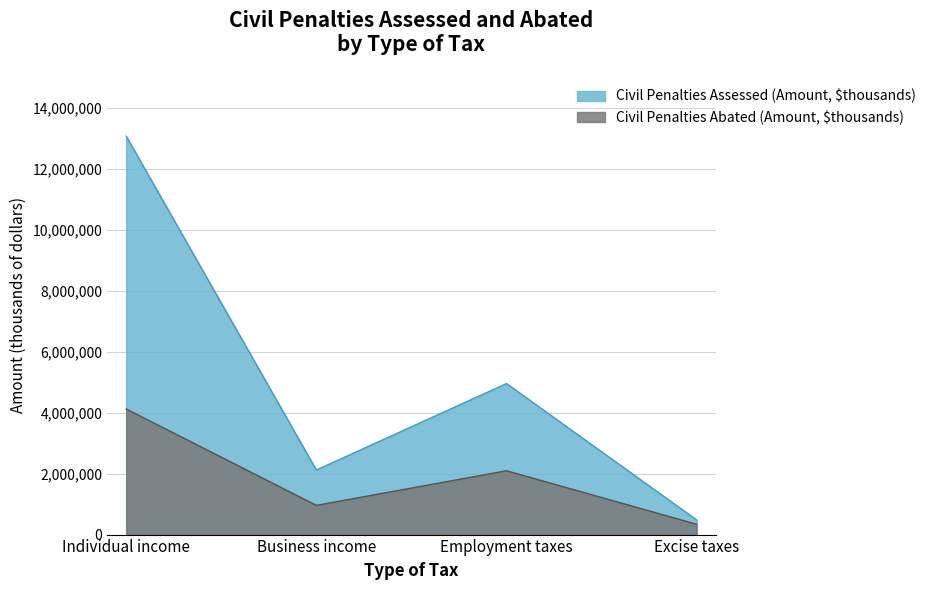

Reading right to left, transcribe all the data shown in this chart.

Civil Penalties Assessed (Amount, $thousands): Excise taxes=478406	Employment taxes=4959919	Business income=2120309	Individual income=13084133
Civil Penalties Abated (Amount, $thousands): Excise taxes=338980	Employment taxes=2095513	Business income=959172	Individual income=4124998